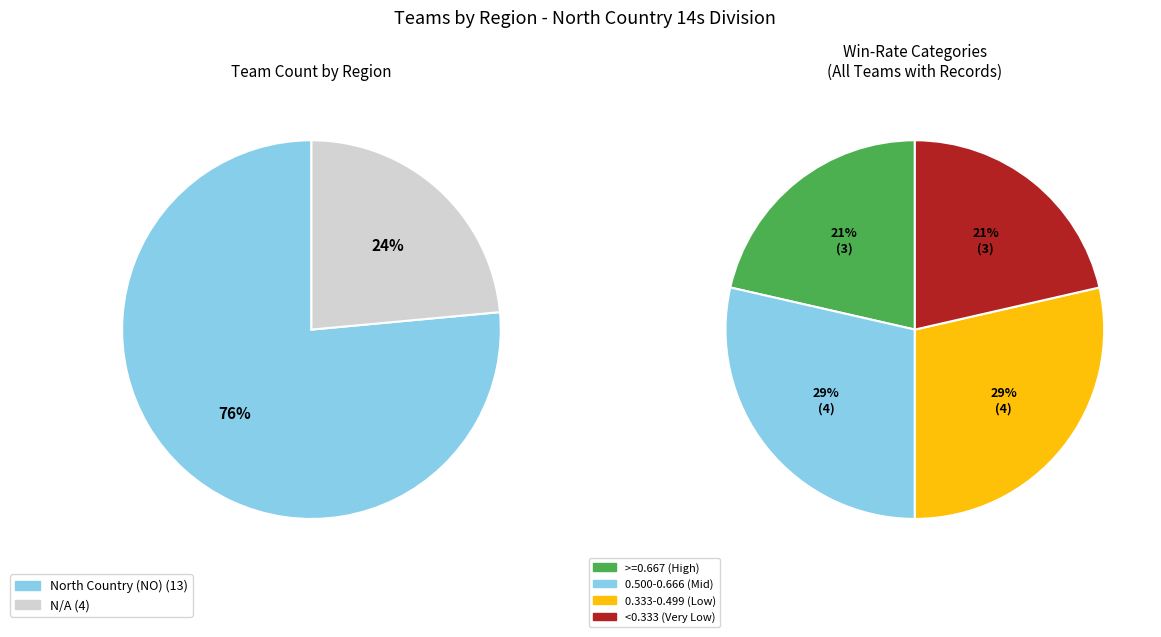

How many slices are in this pie chart?

2